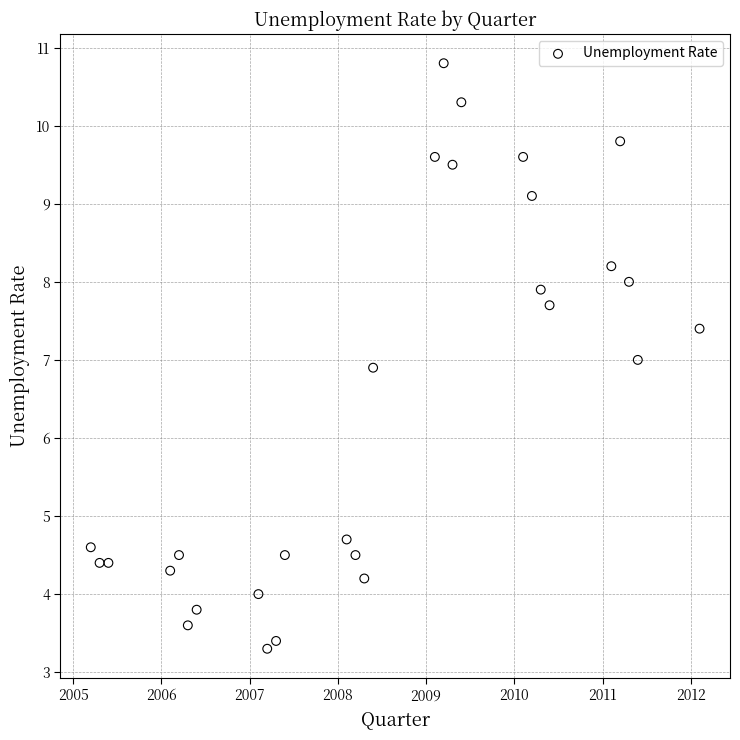

What is the range of Y values (max minus min)?

7.5